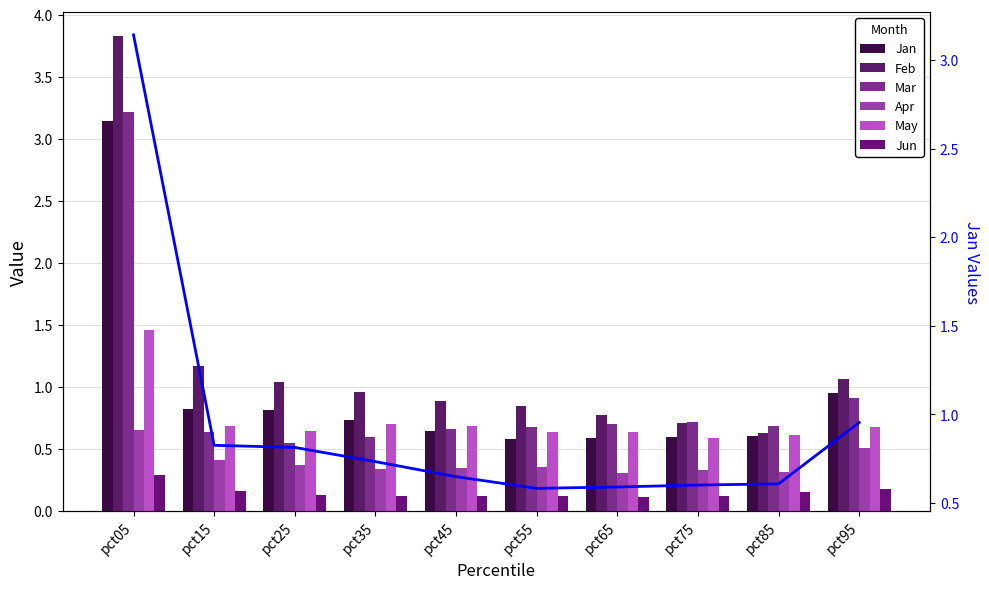

What is the sum of all Mar values?

9.3